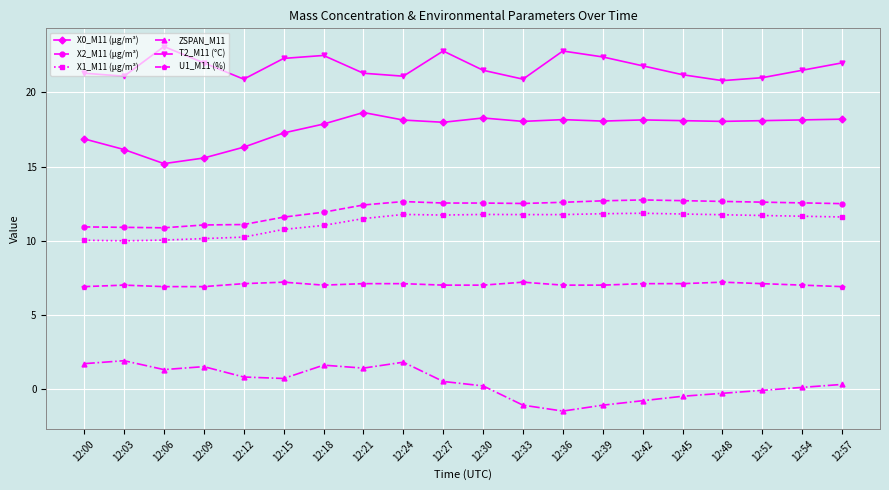

Which series has the largest total across all categories?

T2_M11 (°C)